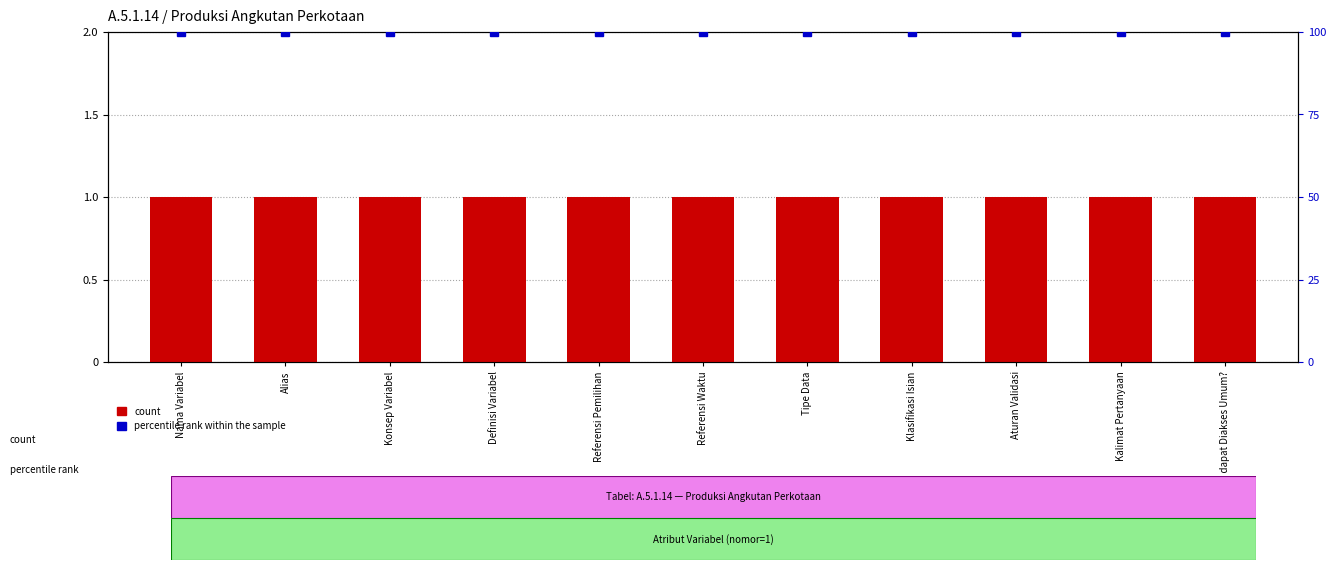

What are all the series names shown in the legend?

count, percentile rank within the sample